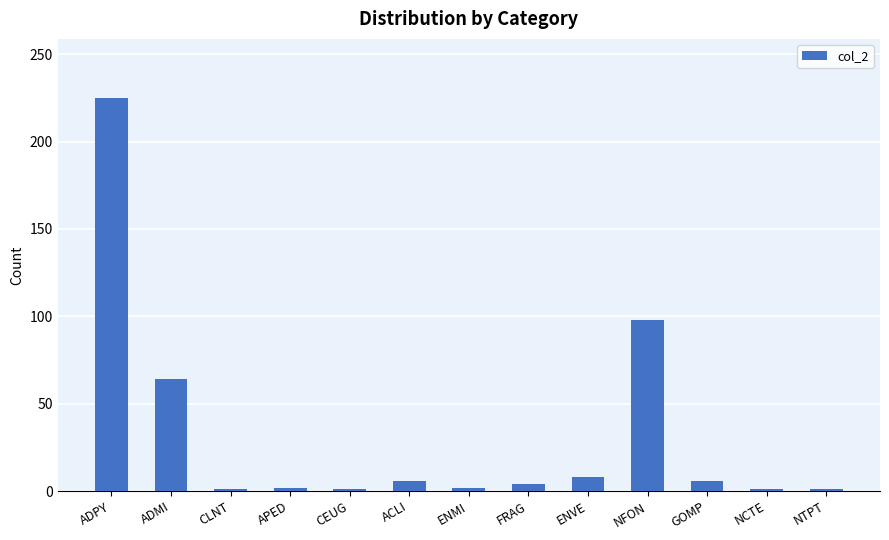

What position from the left is ACLI?

6